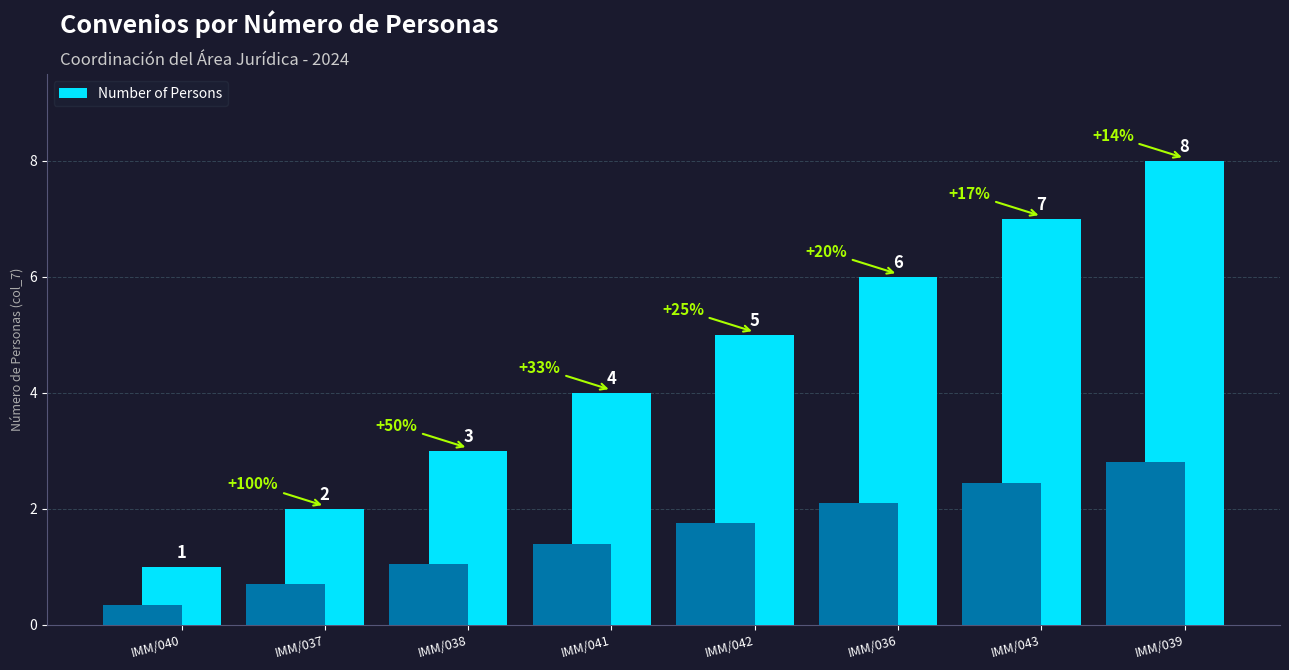

Are the bars horizontal?

No